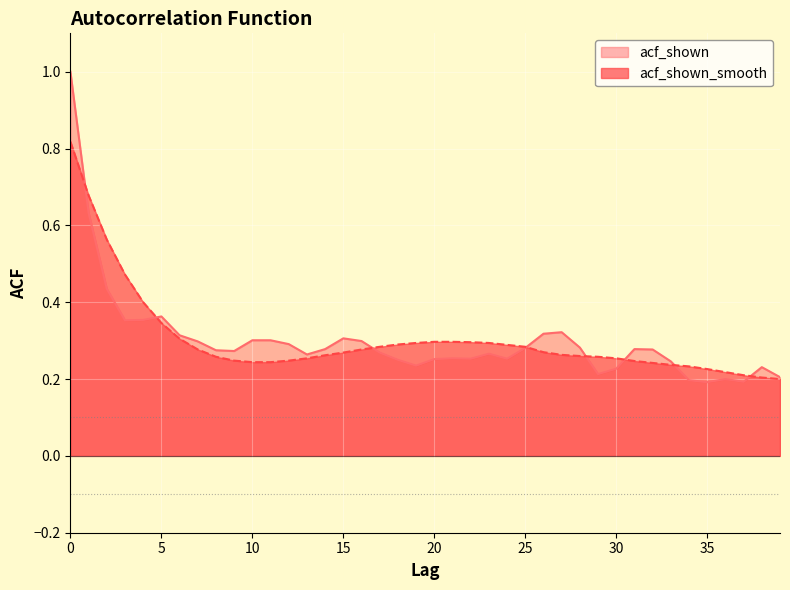

What is the maximum value shown in the chart?

1.0